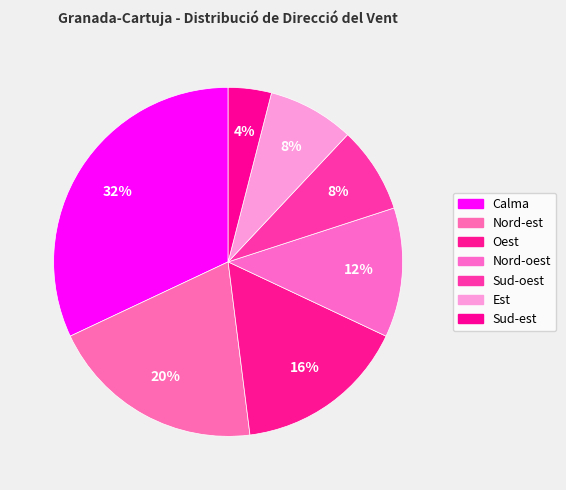

To the nearest percent, what is the average slice percentage?

14%